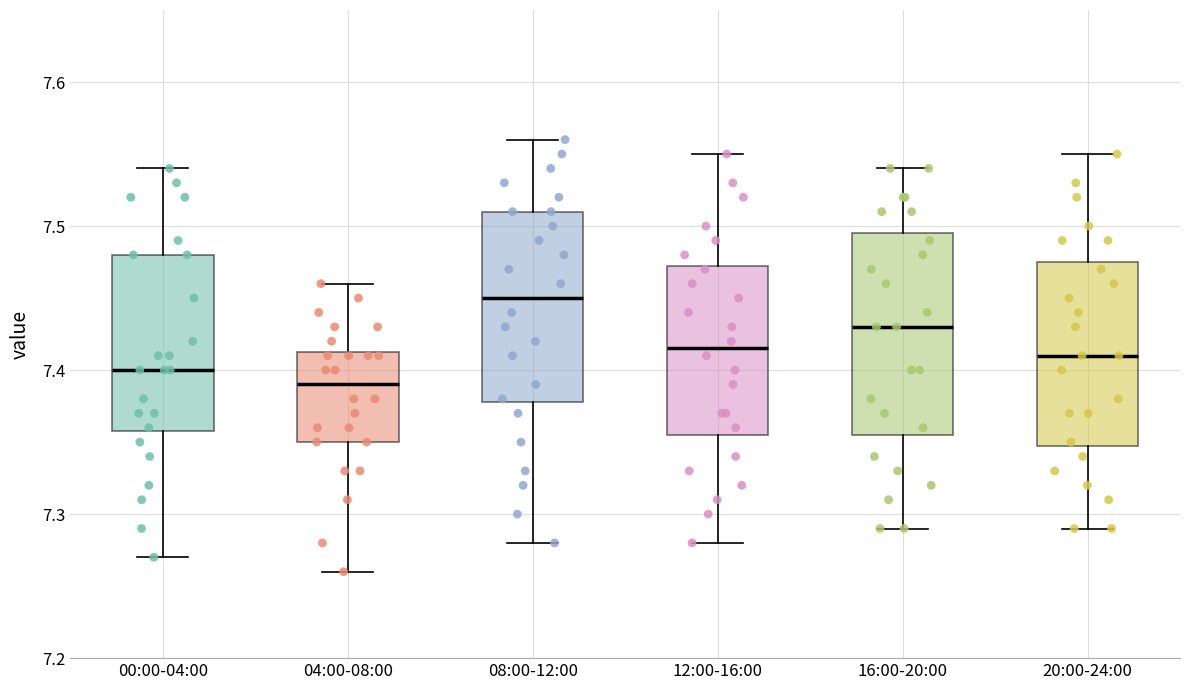

Reading left to right, transcribe this box plot: for each box, give where its median line is, the range the box spans, and where its two whiskers end, as read against the y-axis. The values are not printed on the chart, so give them approximately, as read against the axis.

00:00-04:00: median 7.40, box 7.36 to 7.48, whiskers 7.27 to 7.54
04:00-08:00: median 7.39, box 7.35 to 7.41, whiskers 7.26 to 7.46
08:00-12:00: median 7.45, box 7.38 to 7.51, whiskers 7.28 to 7.56
12:00-16:00: median 7.42, box 7.36 to 7.47, whiskers 7.28 to 7.55
16:00-20:00: median 7.43, box 7.36 to 7.50, whiskers 7.29 to 7.54
20:00-24:00: median 7.41, box 7.35 to 7.48, whiskers 7.29 to 7.55